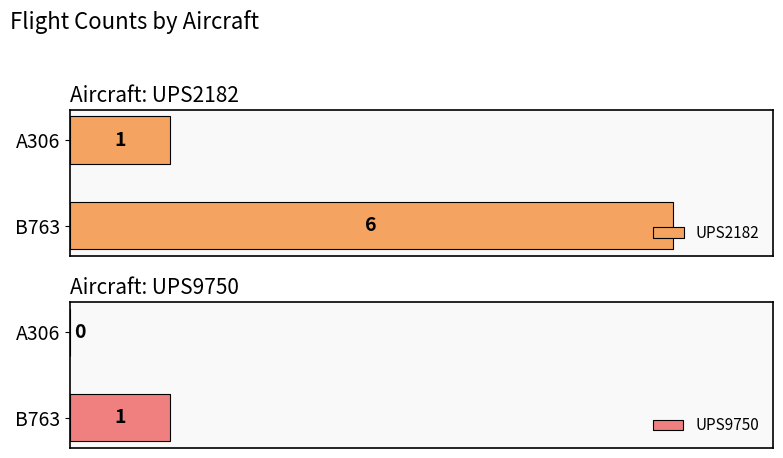

What is the difference between the maximum and minimum values in the UPS9750 series?

1